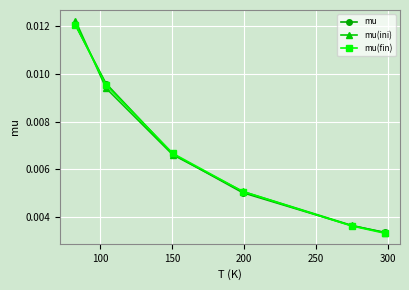

Which series ends up on top after the final intersection of mu and mu(fin)?

mu